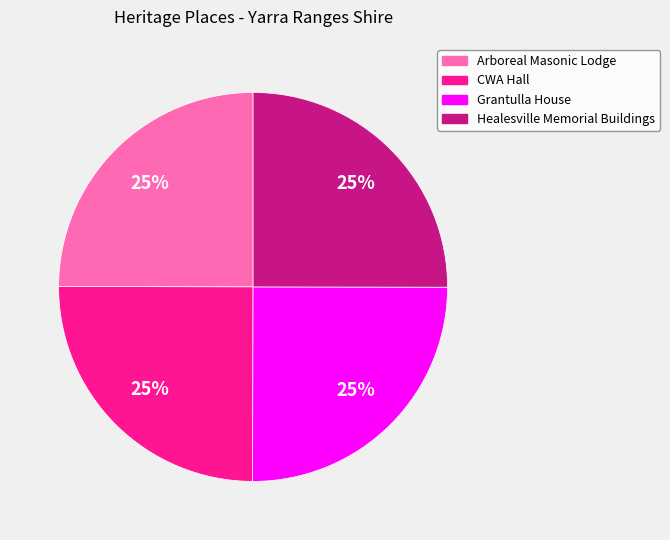

To the nearest percent, what is the combined percentage of CWA Hall and Grantulla House?

50%